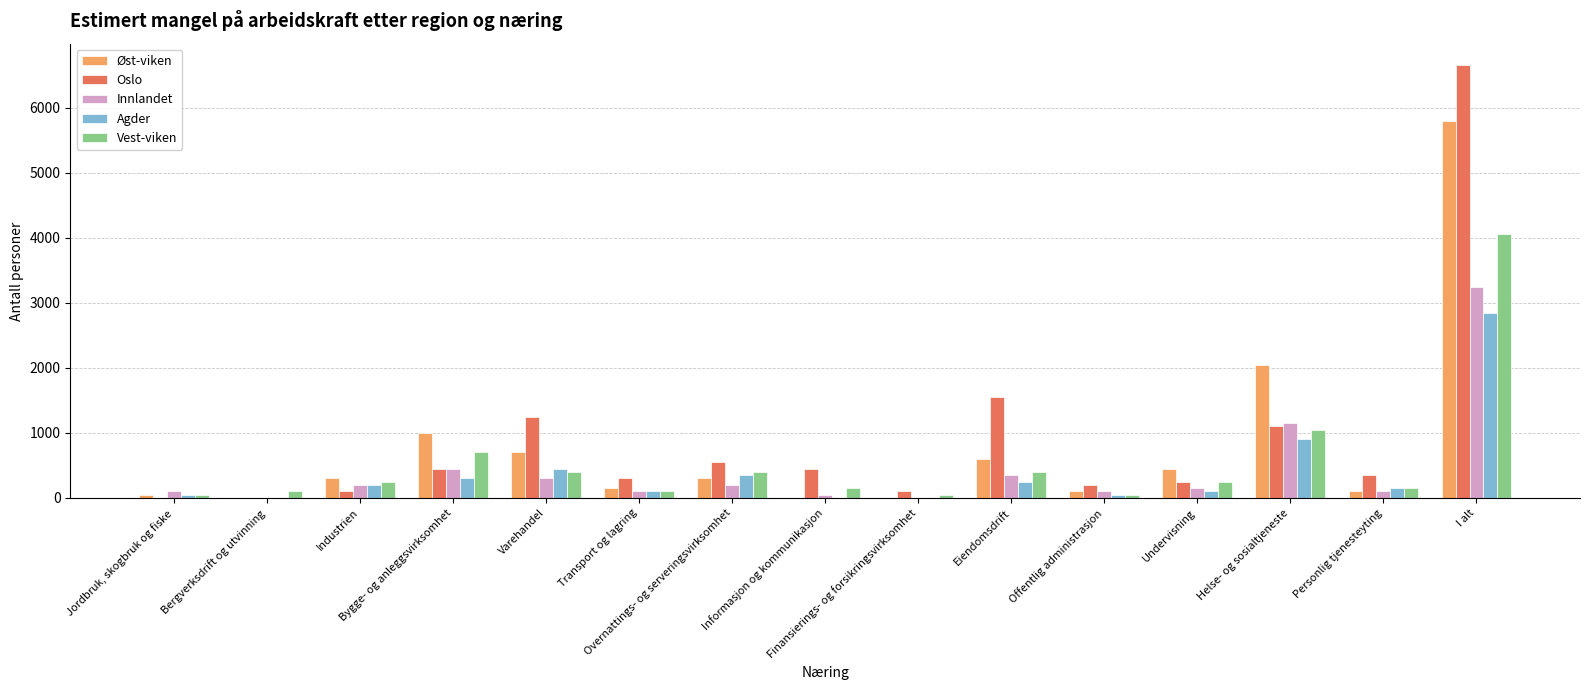

How many data points does each series have?

15